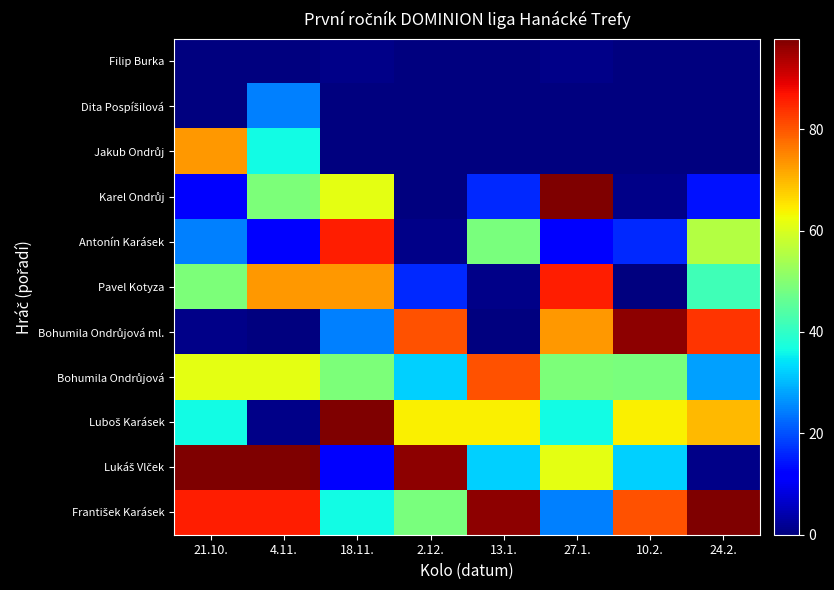

At which category is the sum across all series the highest?

21.10.